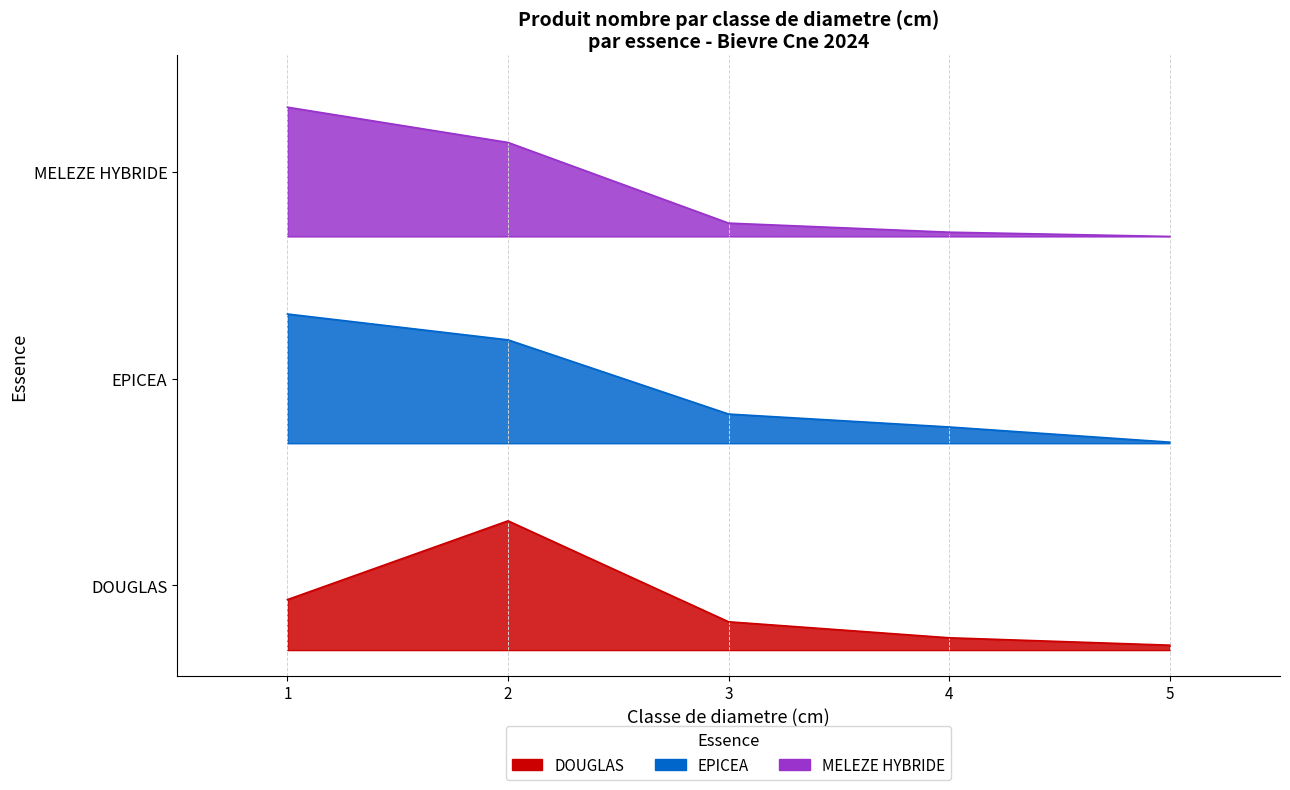

Does the chart have visible grid lines?

Yes